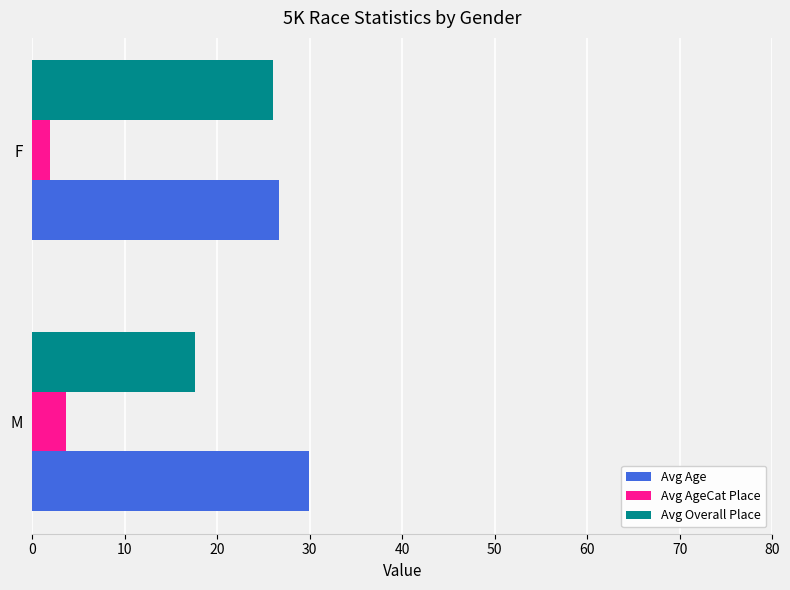

The Avg Overall Place series shows 39.9 at F. True or false?

False